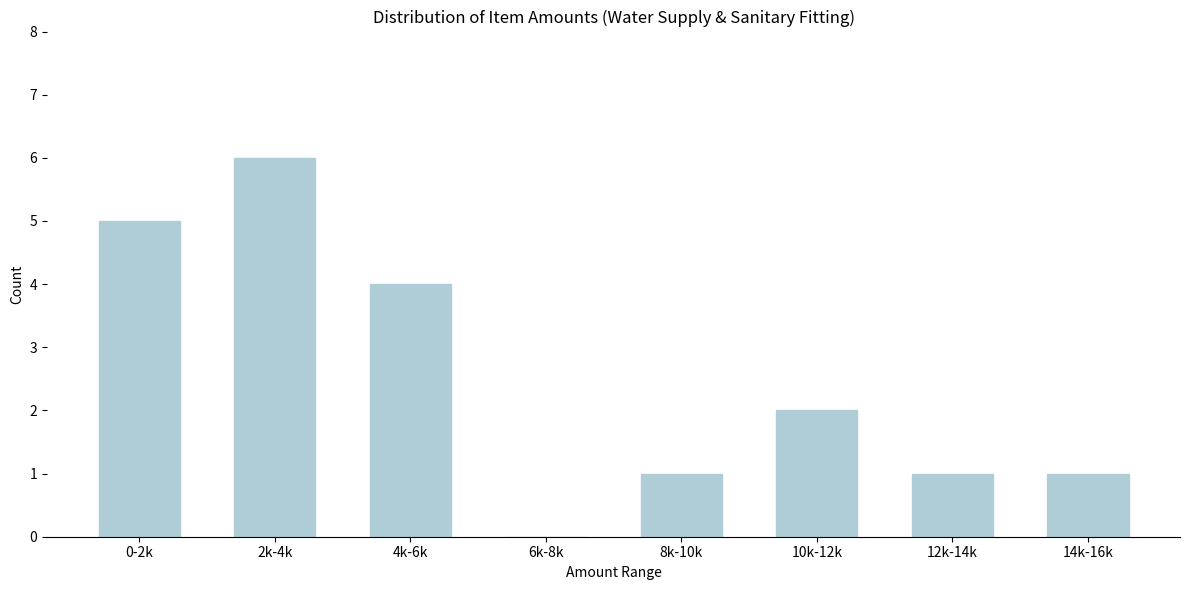

Reading right to left, what are all the values shown in this chart?

14k-16k=1	12k-14k=1	10k-12k=2	8k-10k=1	6k-8k=0	4k-6k=4	2k-4k=6	0-2k=5